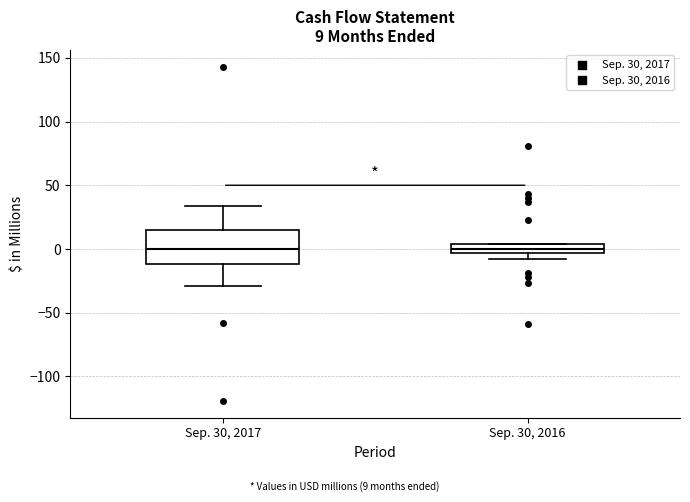

Which box is the tallest, from its lower edge to its upper edge?

Sep. 30, 2017